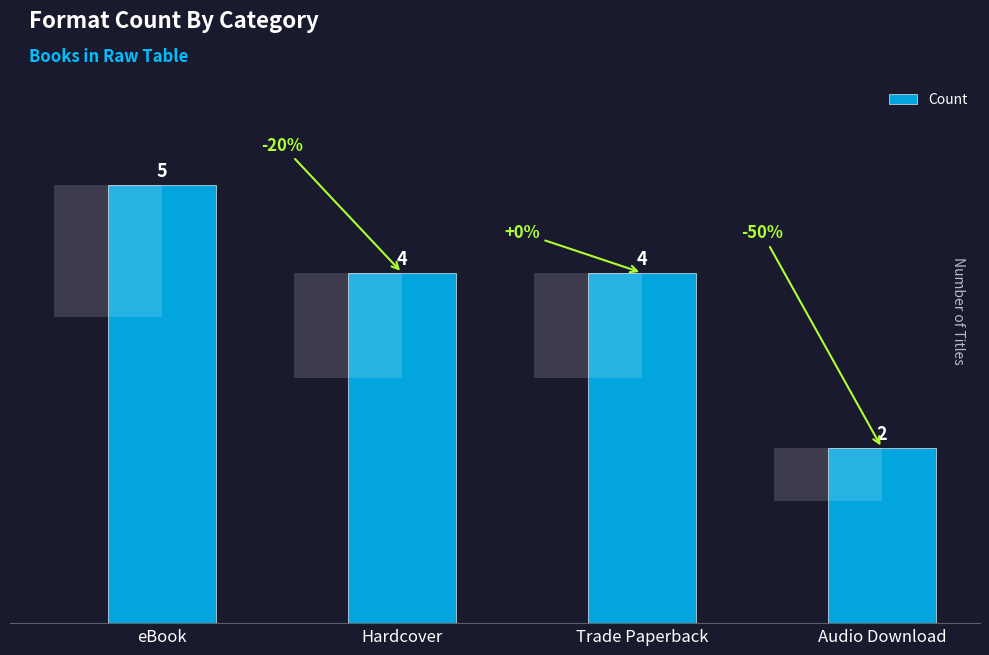

What is the sum of the values at Audio Download and eBook?

7